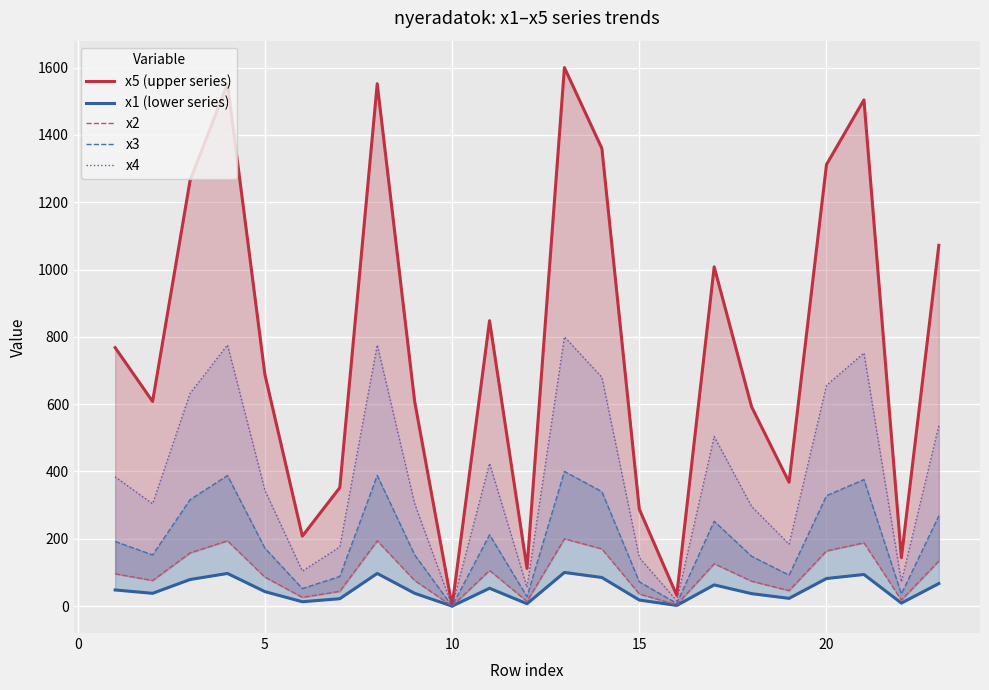

What are all the series names shown in the legend?

x5 (upper series), x1 (lower series), x2, x3, x4